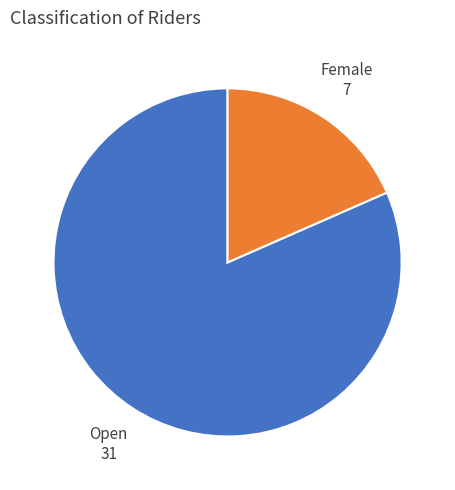

Which slice is the smallest?

Female